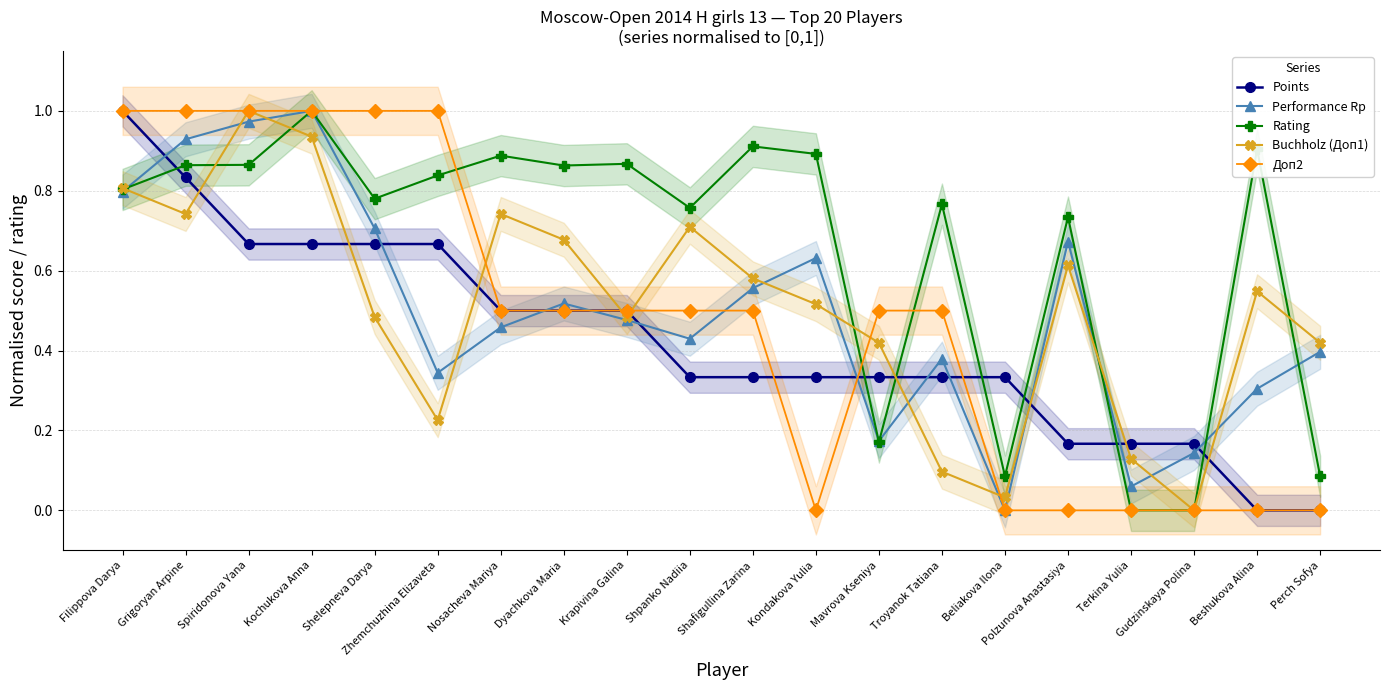

Is it true that Доп2 equals 0.0 at Perch Sofya?

True